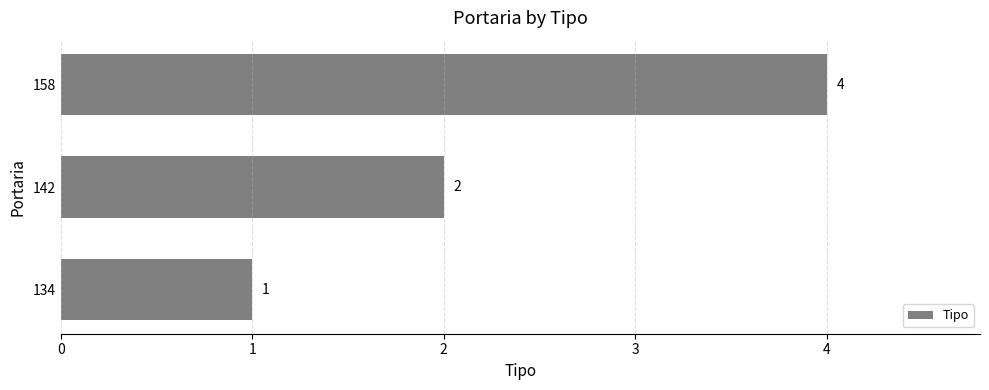

List the labels in order of value, smallest first.

134, 142, 158